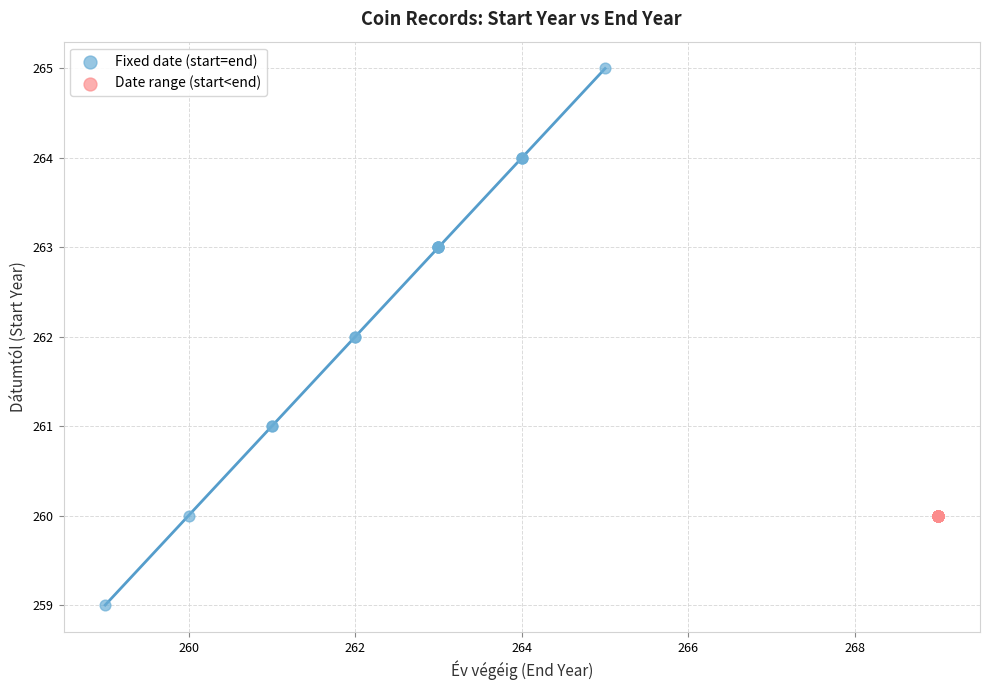

Which series reaches the minimum Y coordinate?

Fixed date (start=end)